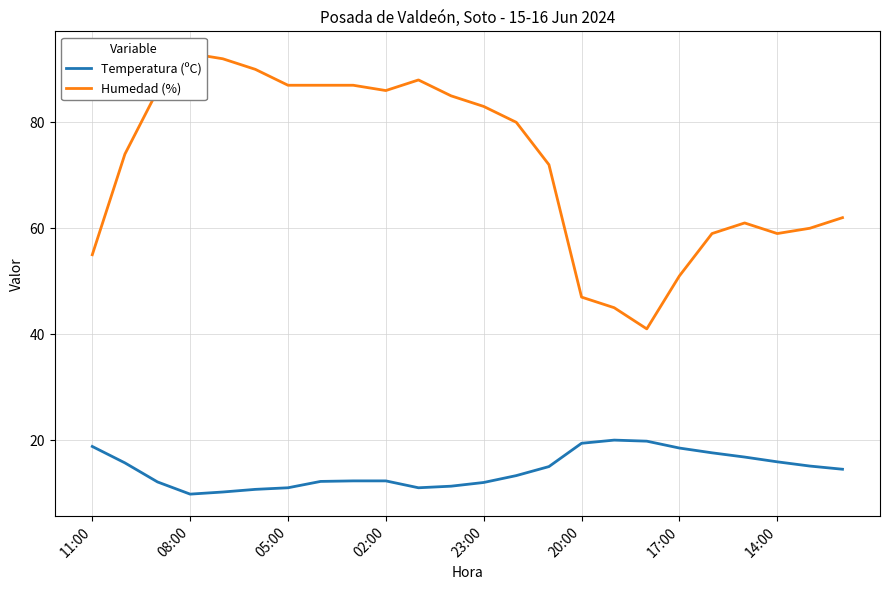

Where is the first local maximum for Temperatura (ºC)?

16